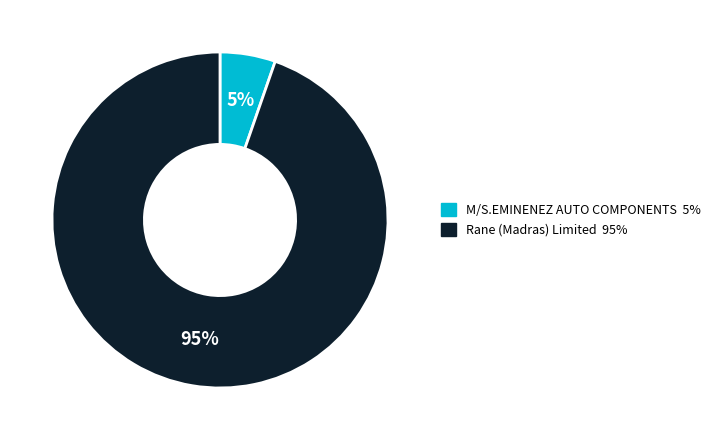

To the nearest percent, what is the average slice percentage?

50%